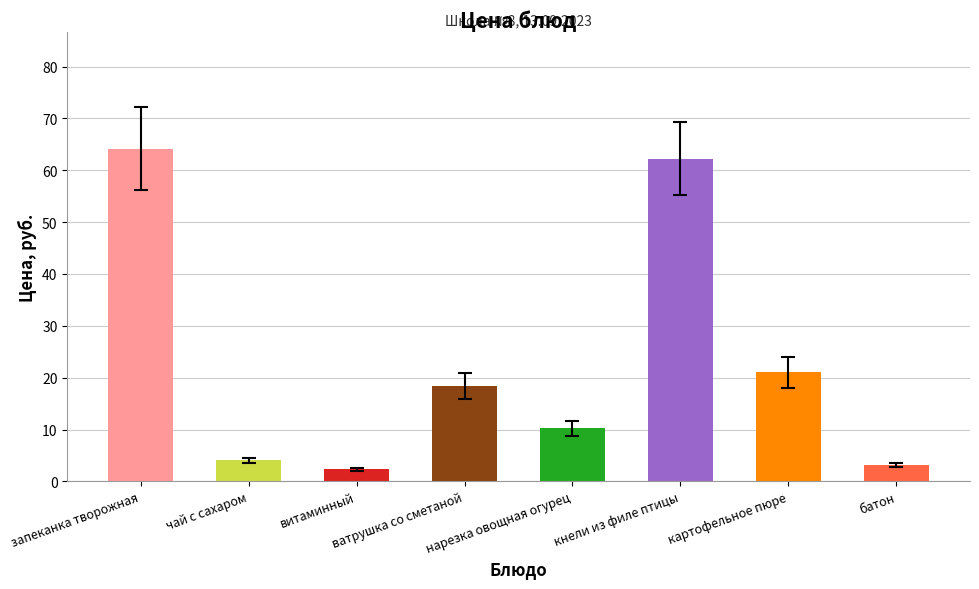

What is the value of the 2nd bar from the left?

4.0